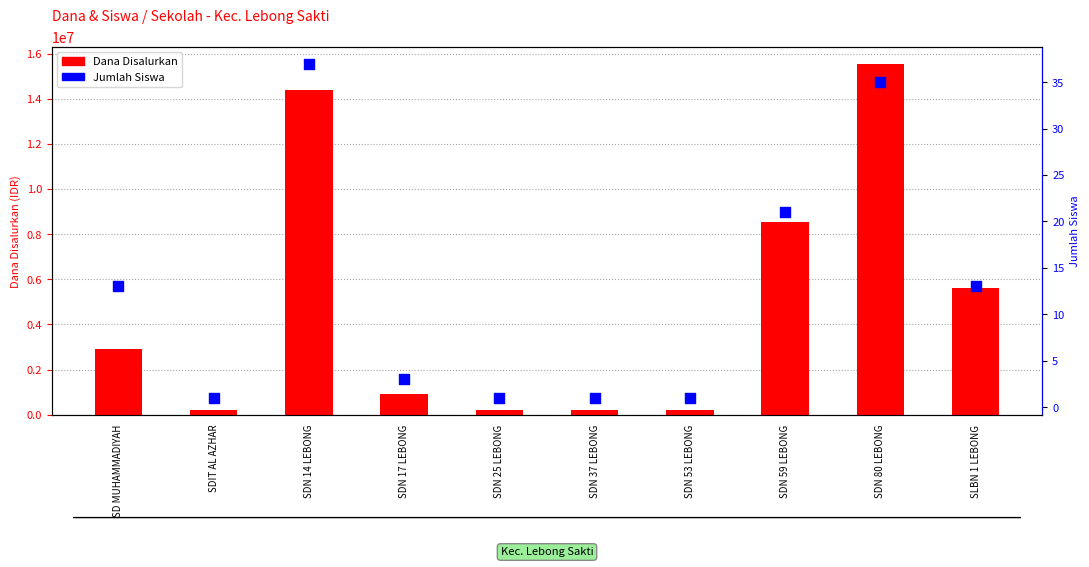

Is the value of Dana Disalurkan at SLBN 1 LEBONG greater than the value of Jumlah Siswa at SDN 25 LEBONG?

Yes